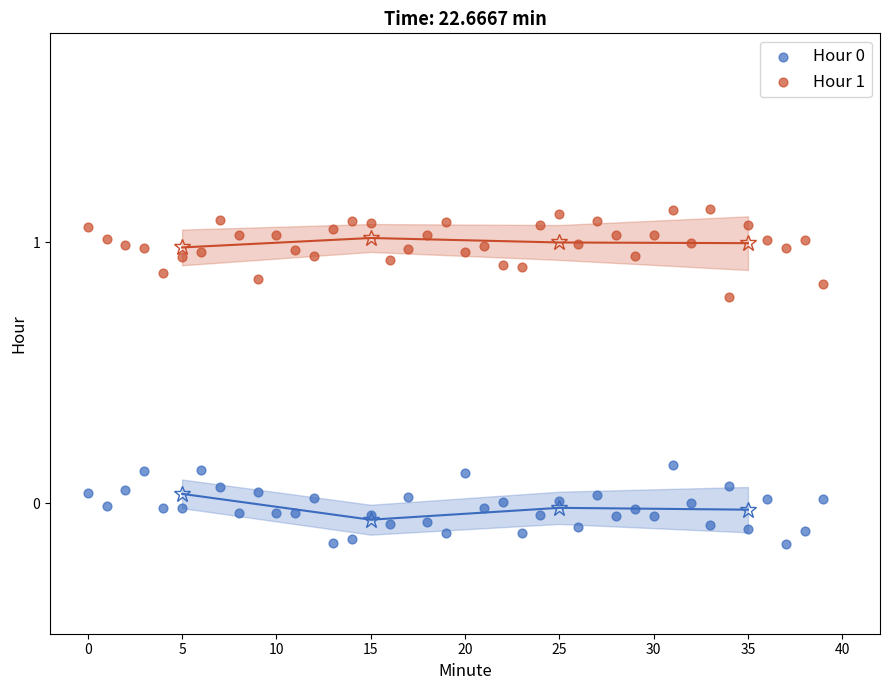

Which series reaches the maximum Y coordinate?

Hour 1